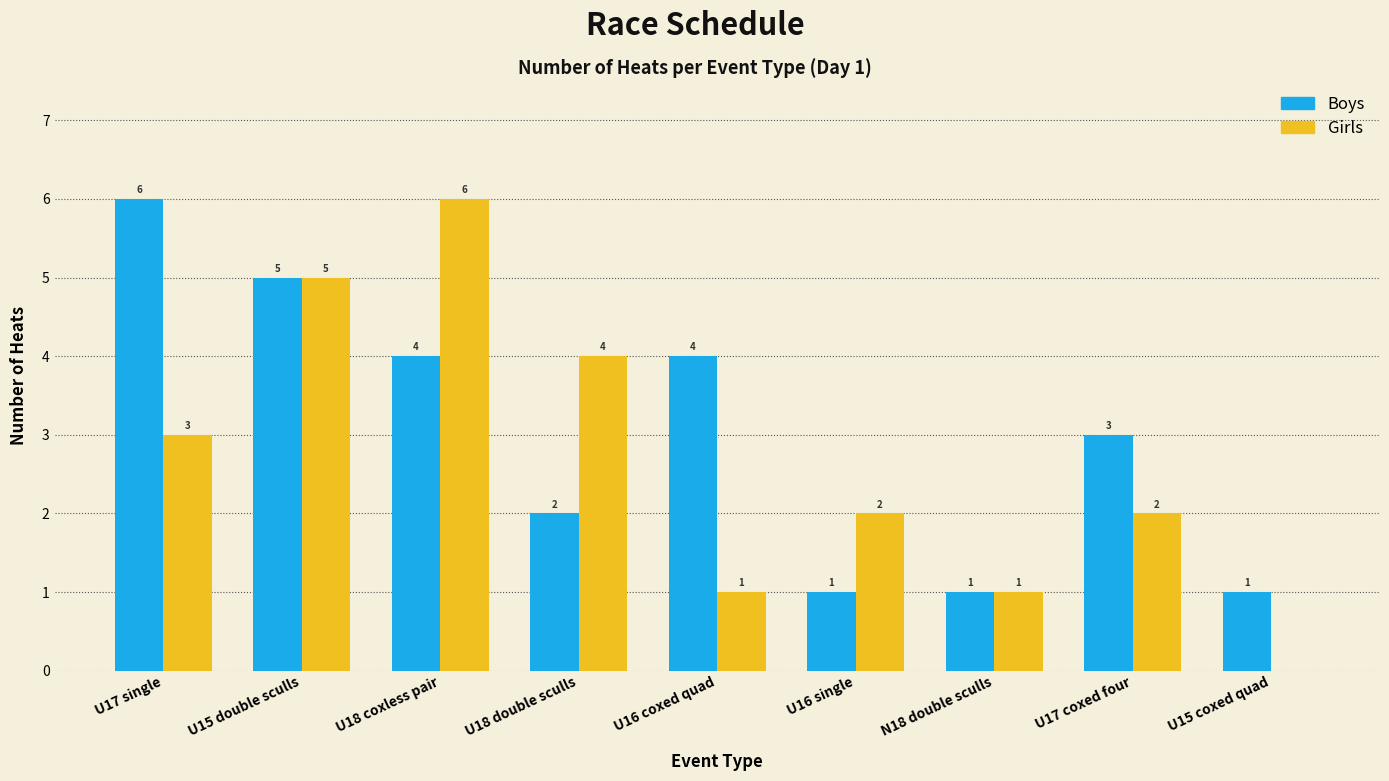

What is the highest value of the Girls series?

6